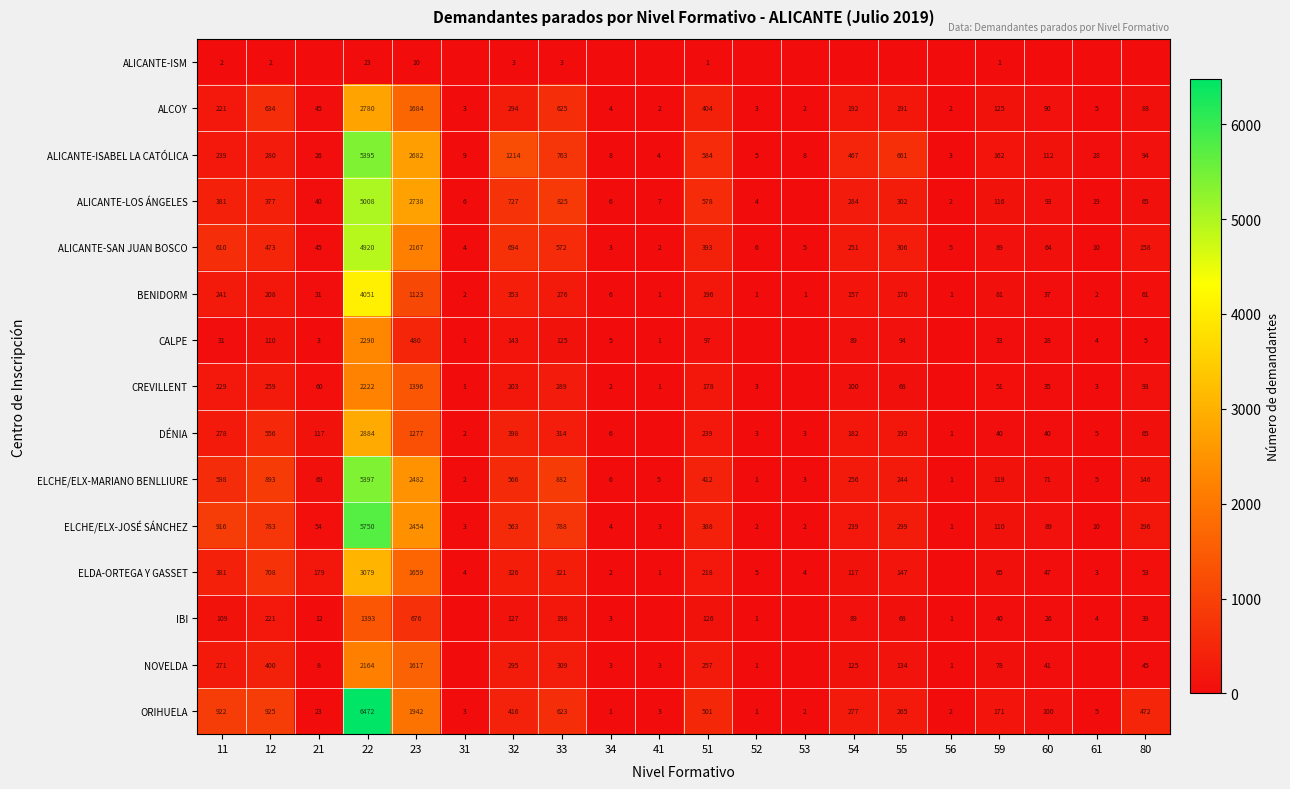

What is the difference between the ELCHE/ELX-JOSÉ SÁNCHEZ values at 11 and 54?

677